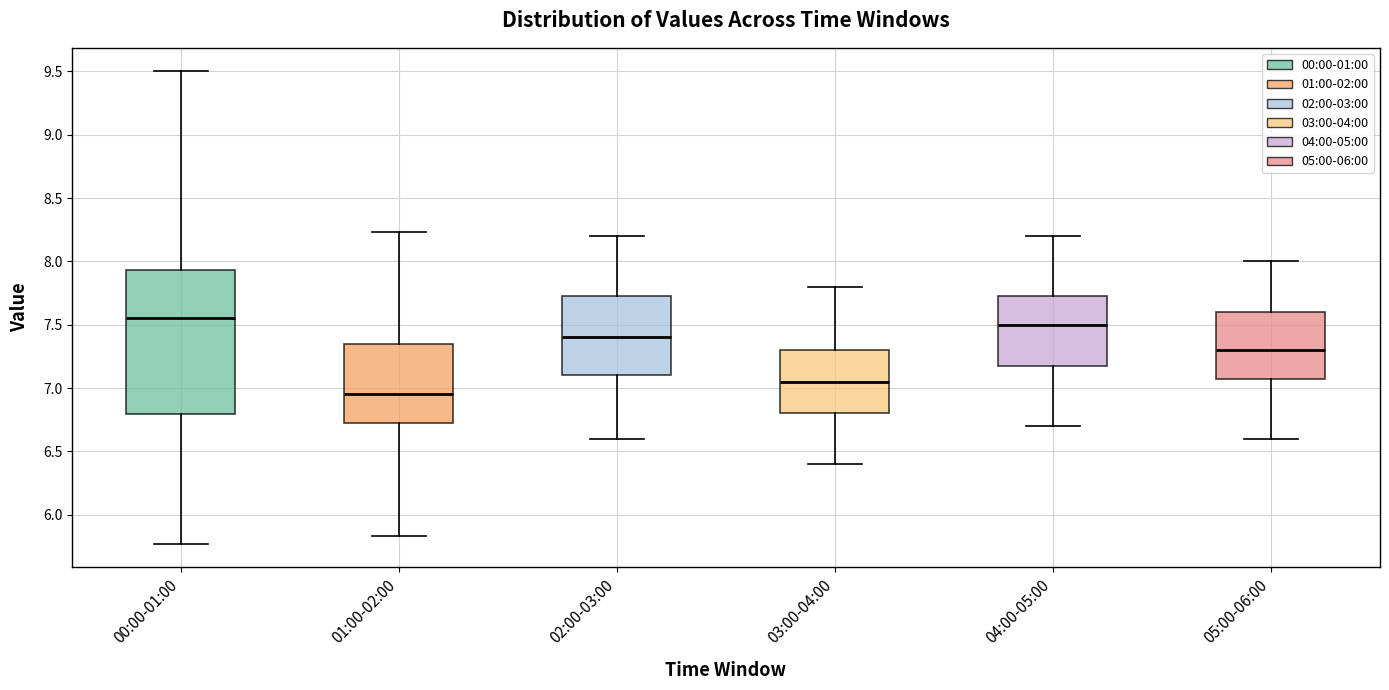

Where does the median line of the box for 00:00-01:00 sit on the y-axis? The values are not printed on the chart, so give them approximately, as read against the axis.

7.55